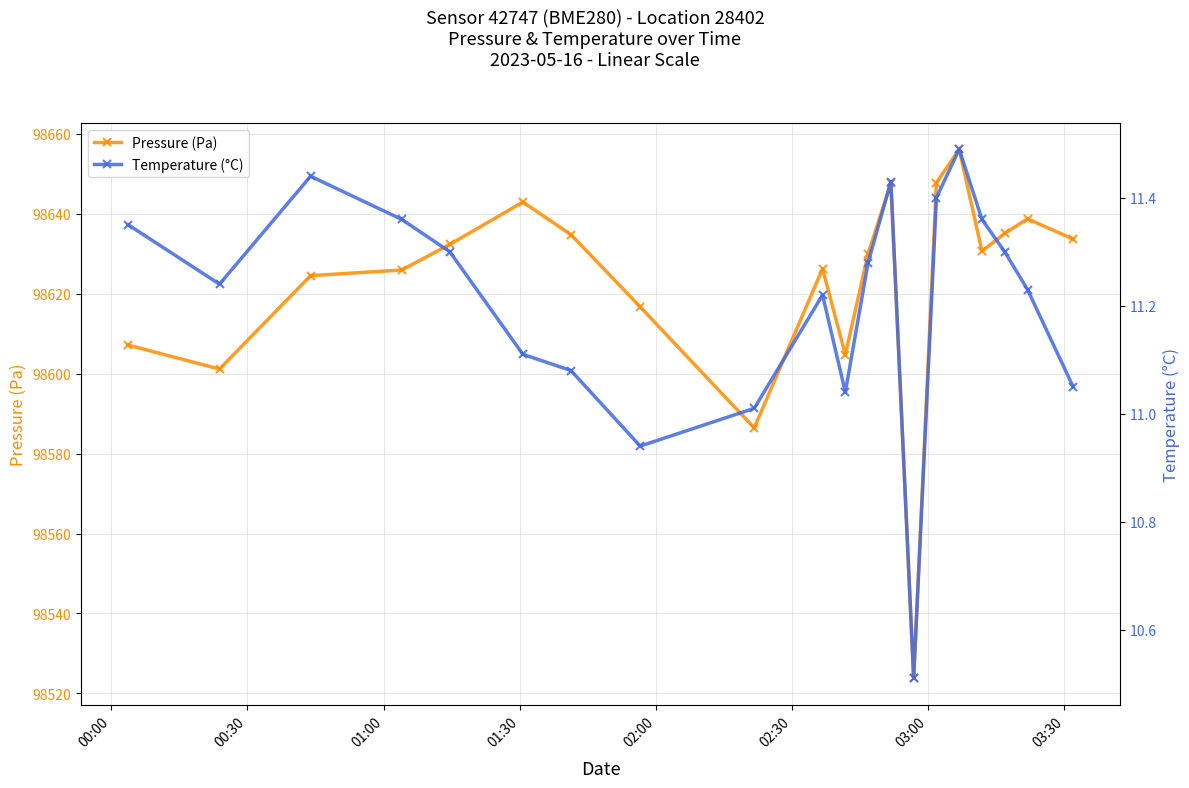

What is the value of the Pressure (Pa) point at the 6th from the left?

98642.9